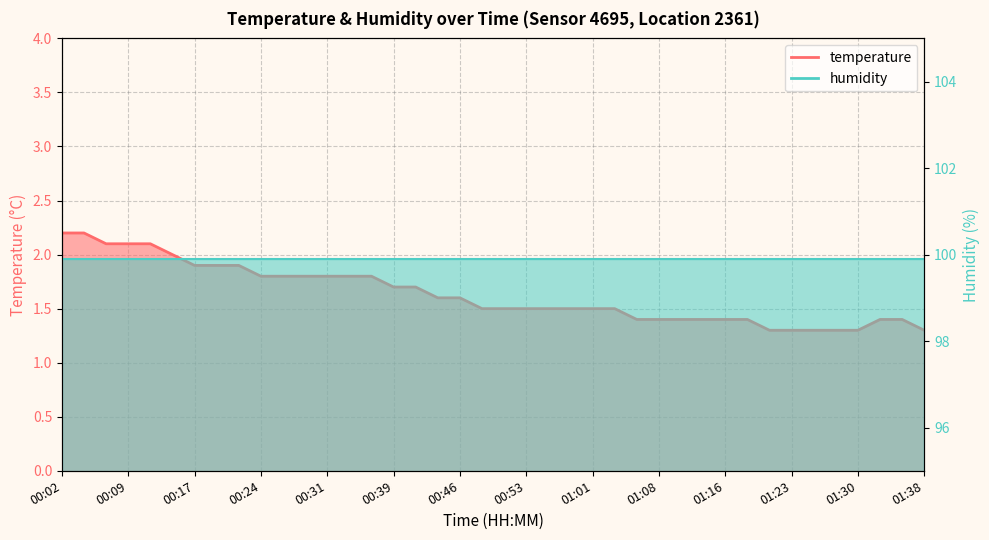

List the labels in order of value, largest first.

00:02, 00:04, 00:07, 00:09, 00:12, 00:14, 00:17, 00:19, 00:22, 00:24, 00:26, 00:29, 00:31, 00:34, 00:36, 00:39, 00:41, 00:44, 00:46, 00:49, 00:51, 00:53, 00:56, 00:58, 01:01, 01:03, 01:06, 01:08, 01:11, 01:13, 01:16, 01:18, 01:33, 01:35, 01:20, 01:23, 01:25, 01:28, 01:30, 01:38